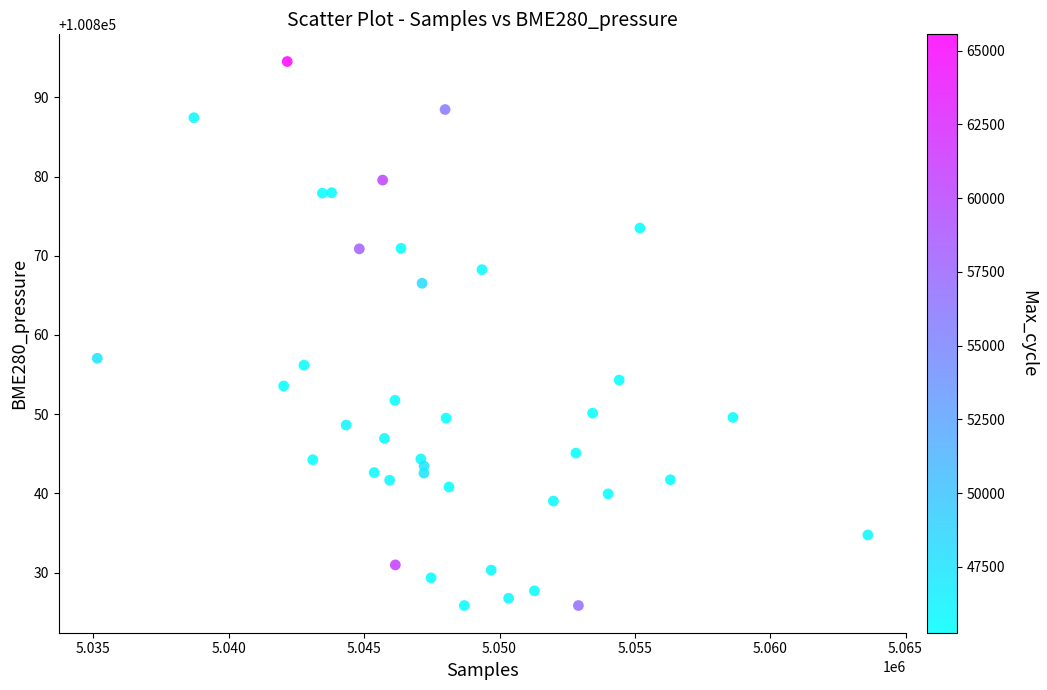

What Y value in the scatter plot is closest to 100860?

100857.1